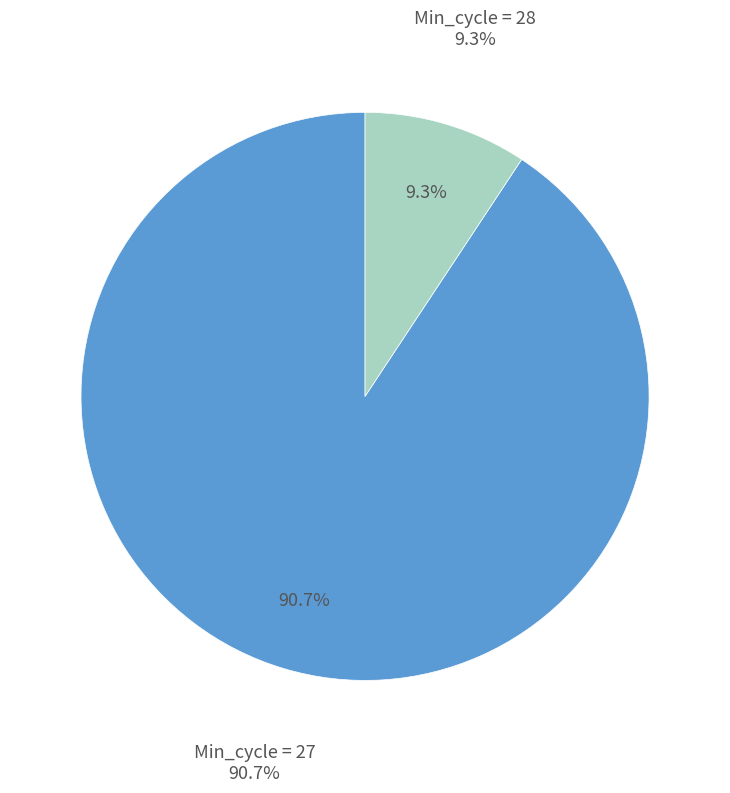

Combined, do Min_cycle = 28 and Min_cycle = 27 account for over 50%?

Yes